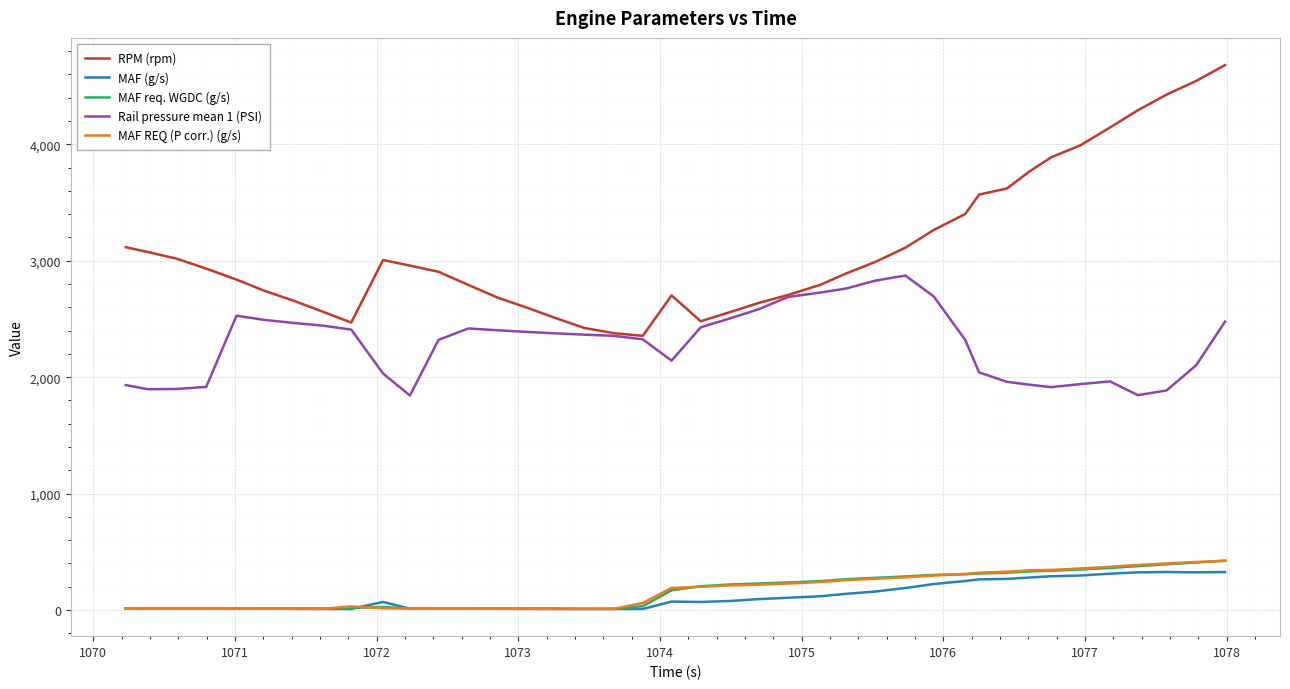

True or false: RPM (rpm) and MAF req. WGDC (g/s) intersect in this chart.

False